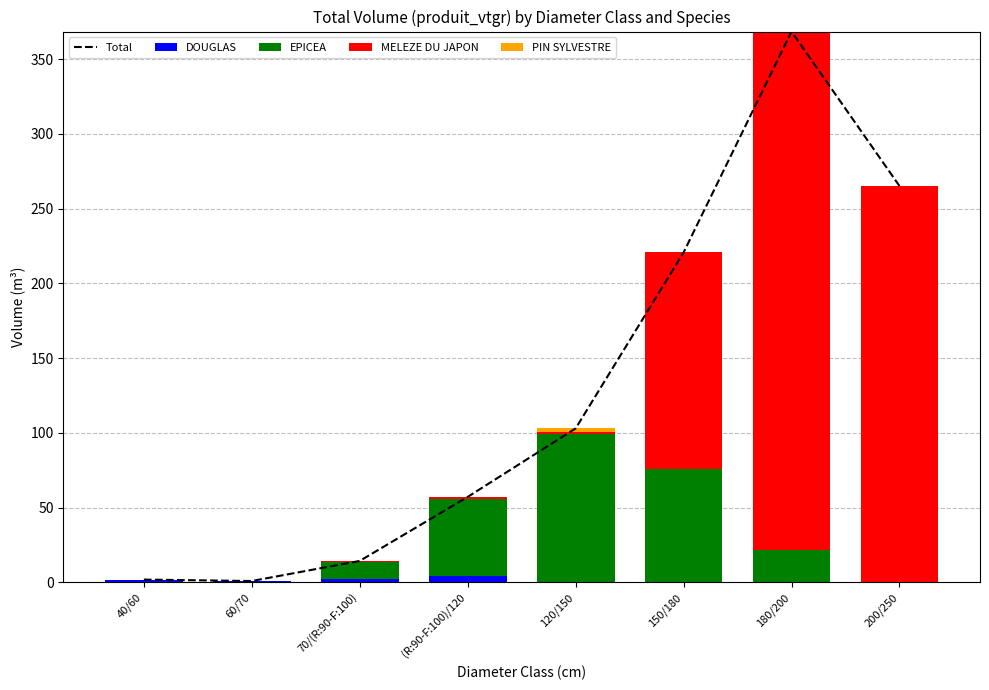

What is the sum of all Total values?

1031.6